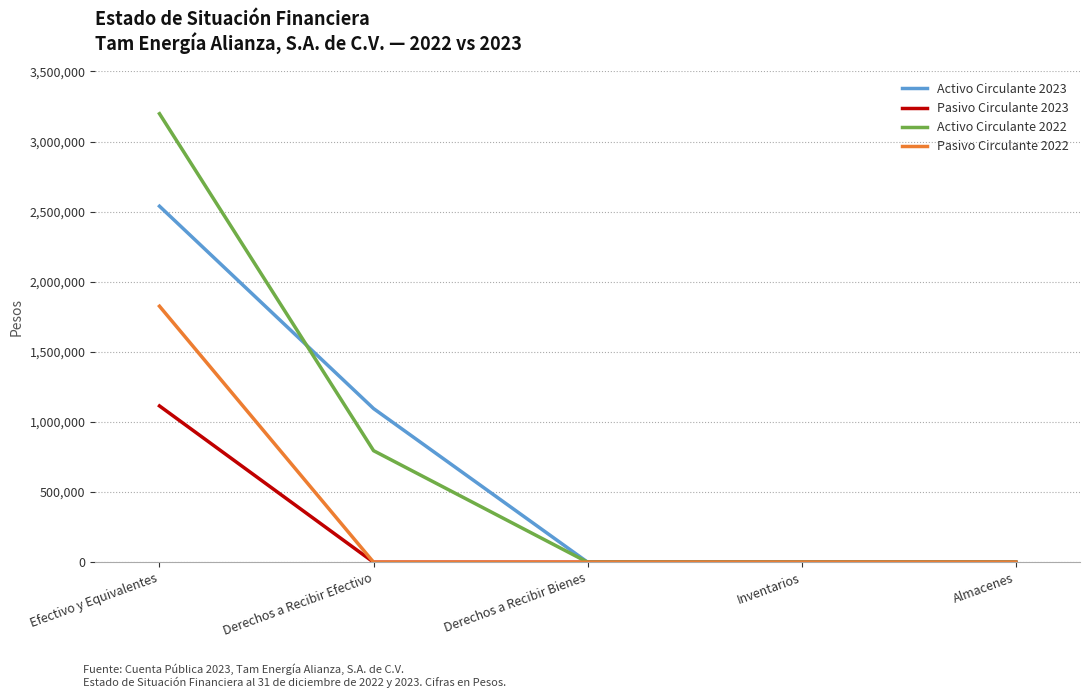

Reading left to right, transcribe all the data shown in this chart.

Activo Circulante 2023: 2538722	1095757	0	0	0
Pasivo Circulante 2023: 1114501	0	0	0	0
Activo Circulante 2022: 3198284	795471	0	0	0
Pasivo Circulante 2022: 1825686	0	0	0	0